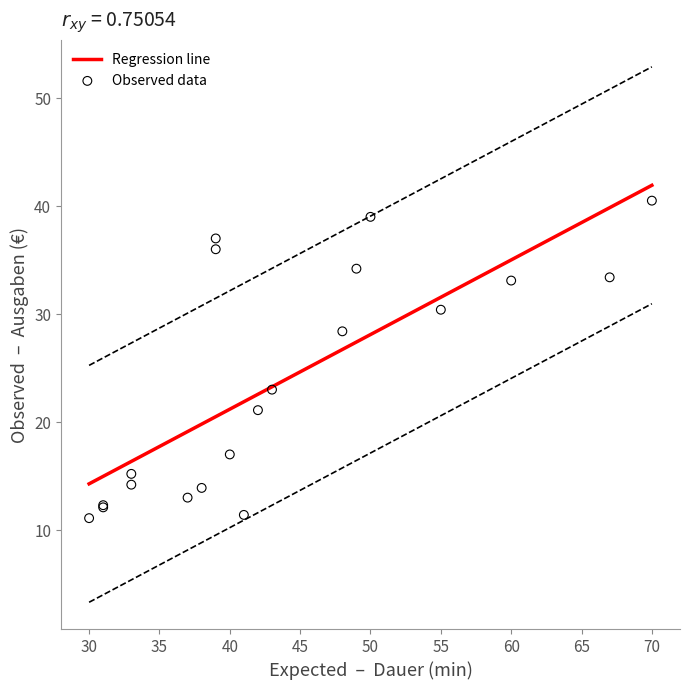

What Y value in the scatter plot is closest to 25?

23.0